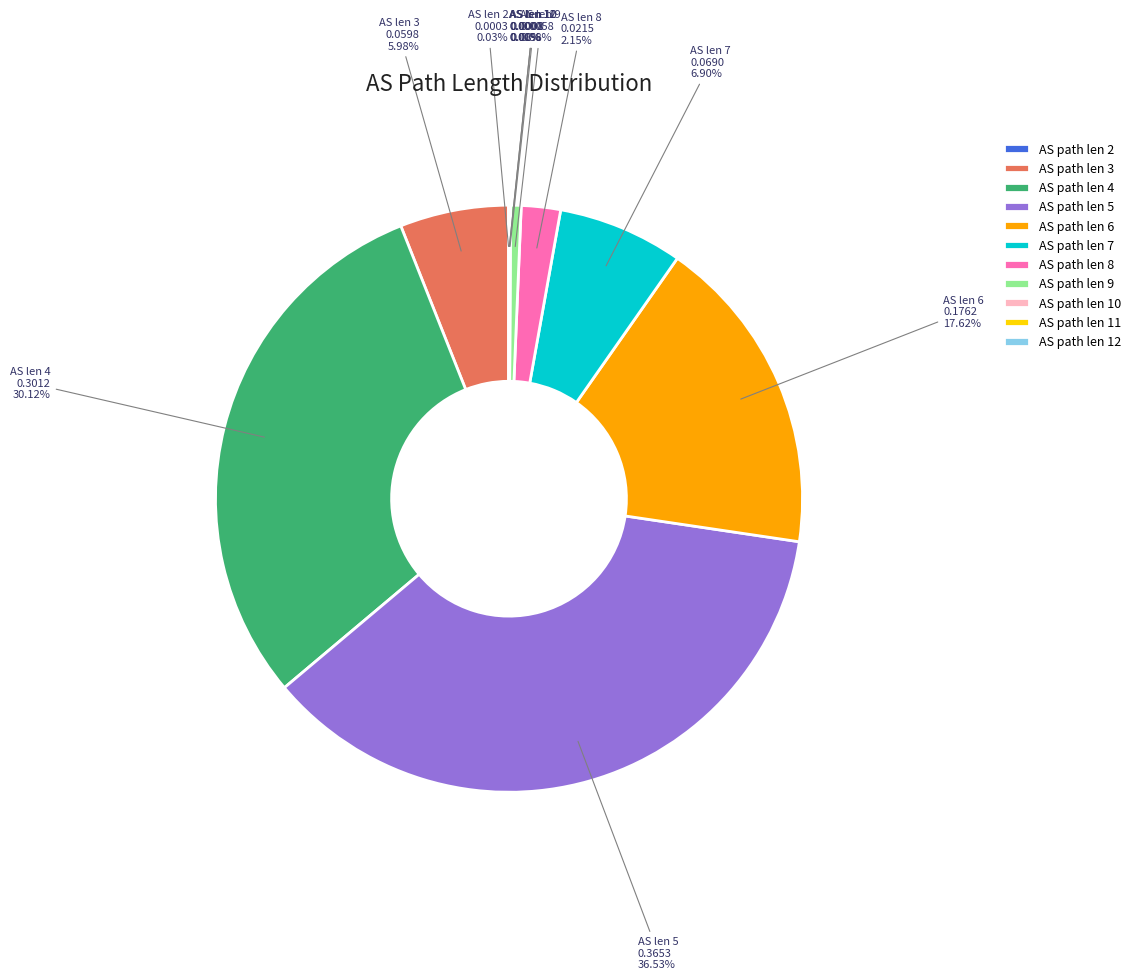

Is there any slice that represents more than half of the pie?

No